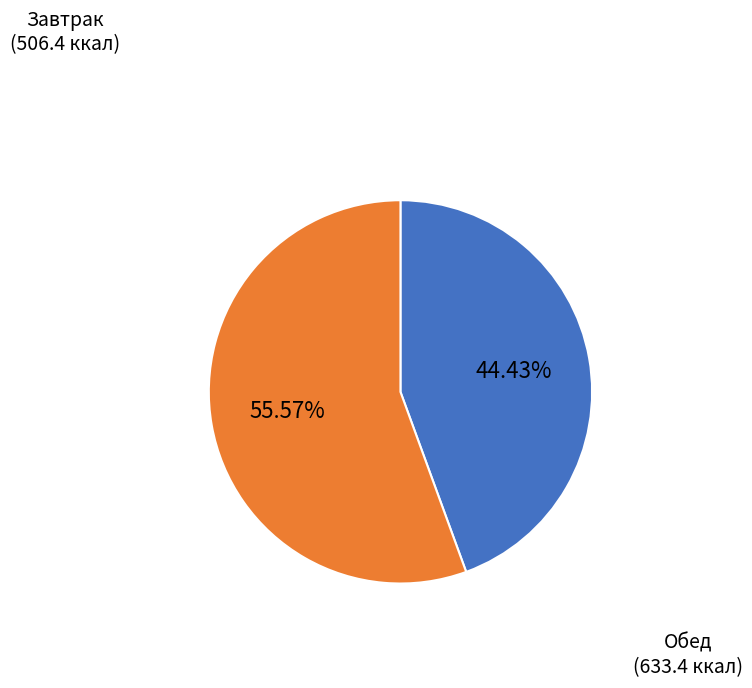

Is there a majority slice in this chart?

Yes